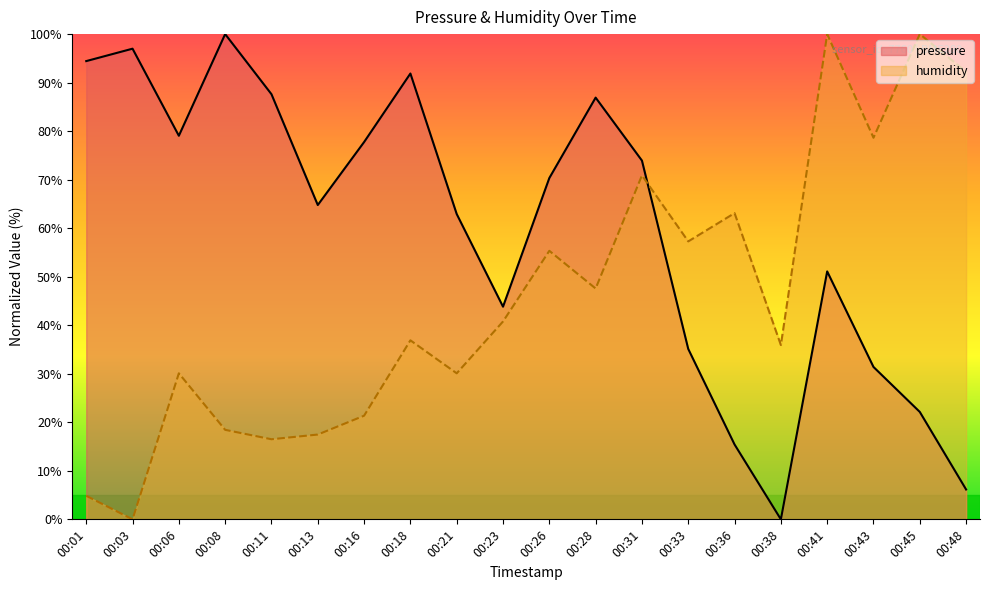

Is it true that pressure equals 70.3 at 00:26?

True